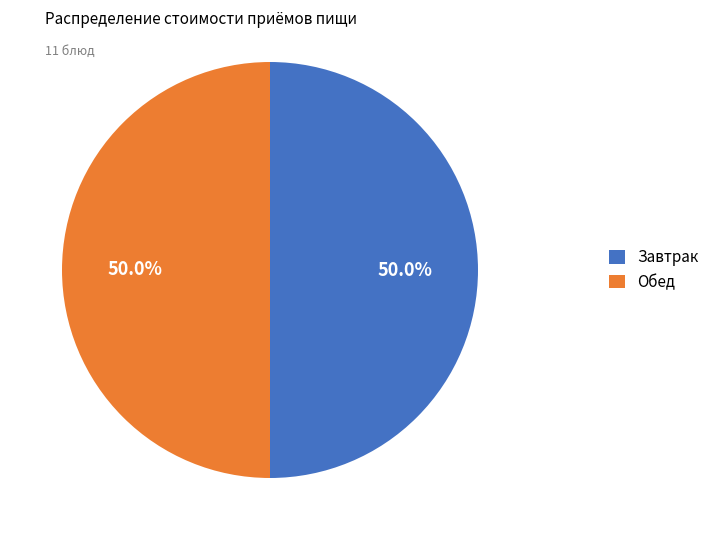

What percentage is NOT represented by Обед?

50.0%